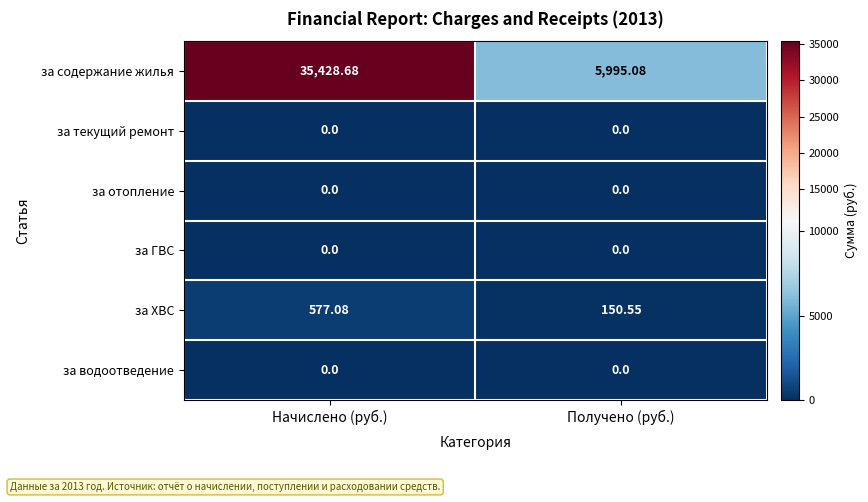

Which series has the widest spread of values?

за содержание жилья